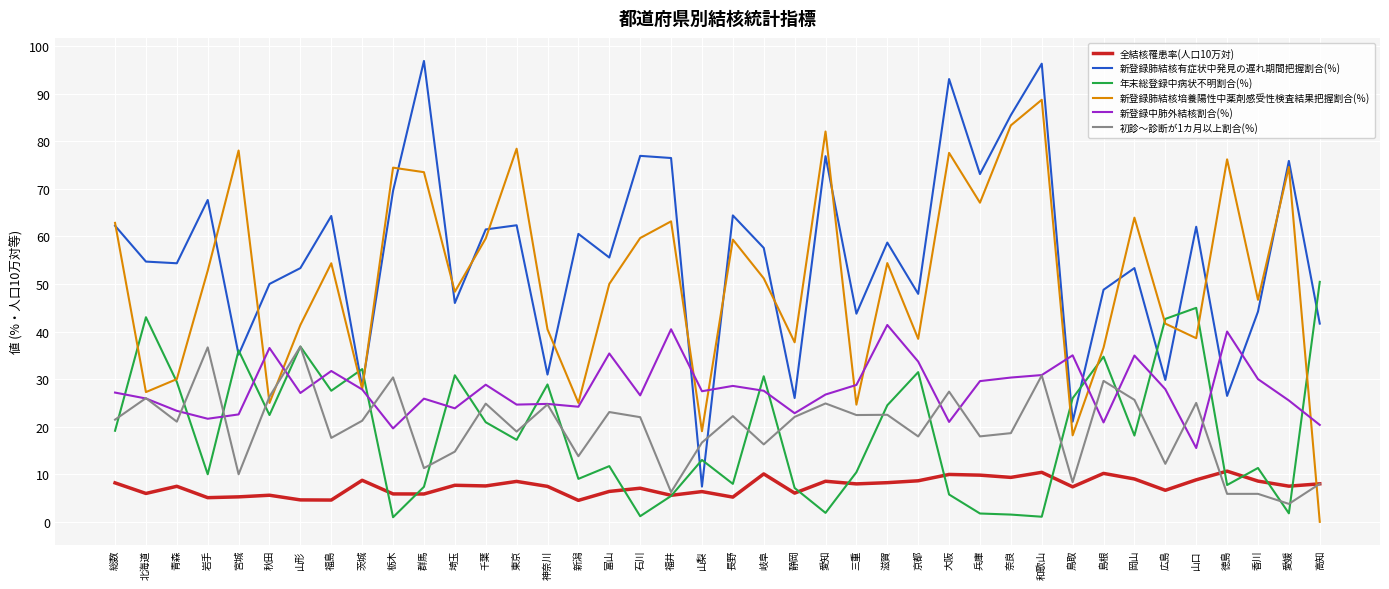

What is the total value across all series at 宮城?

187.1